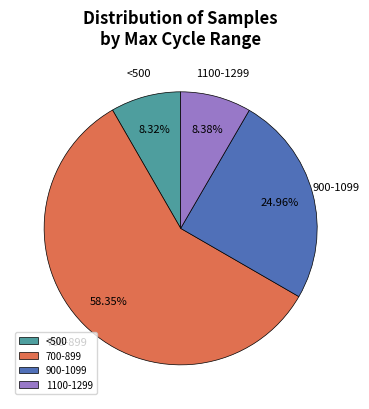

Do 1100-1299 and 900-1099 together represent more than half of the pie?

No